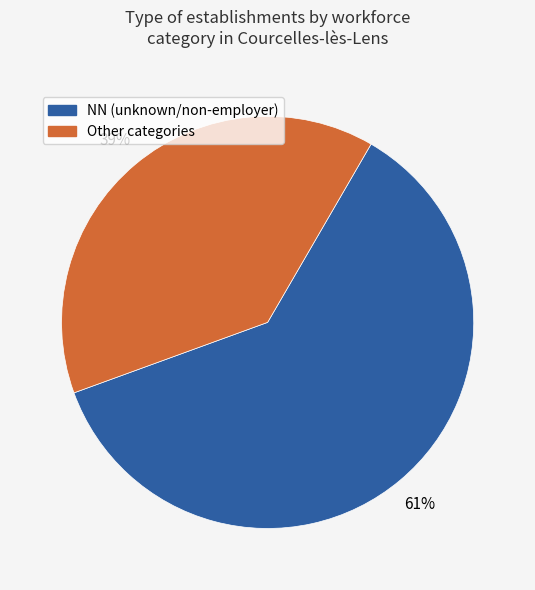

Is it true that NN (unknown/non-employer) is 67% of the pie?

False